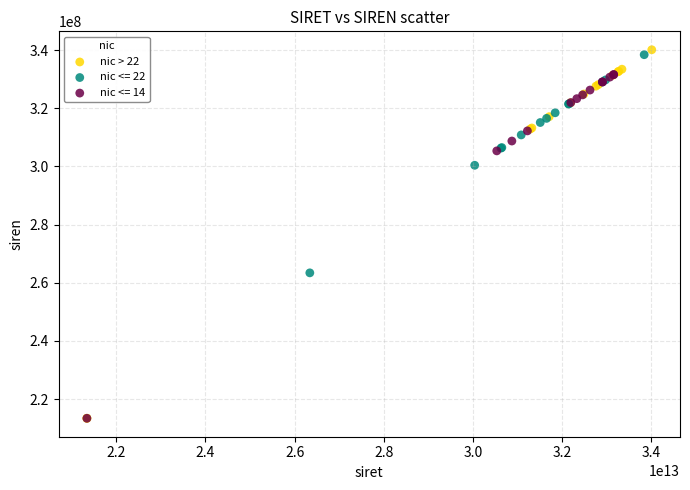

Which series has the largest Y range (max minus min)?

nic > 22